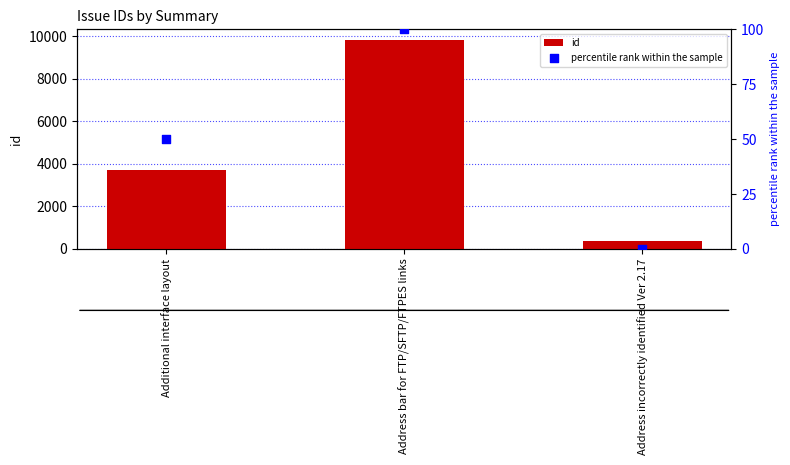

Is the value of percentile rank within the sample at Additional interface layout greater than the value of id at Address incorrectly identified Ver 2.17?

No